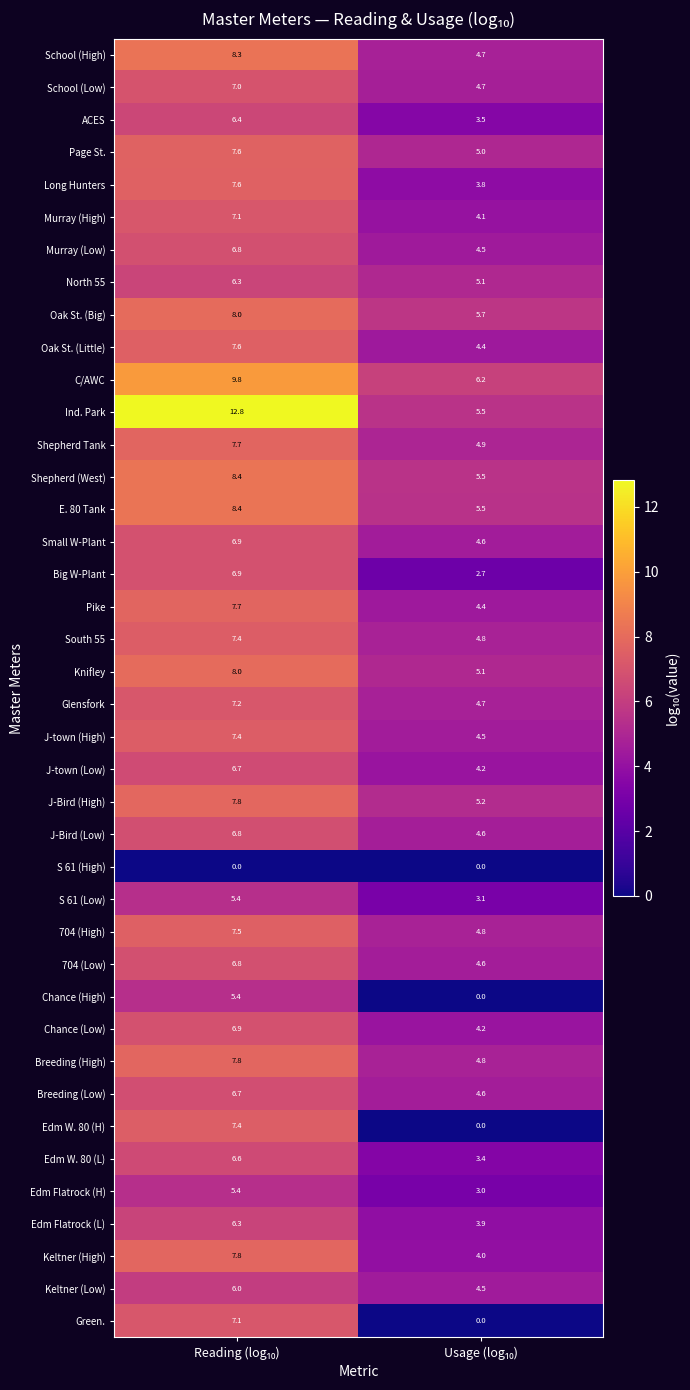

What is the average value of the J-town (Low) series?

5.5